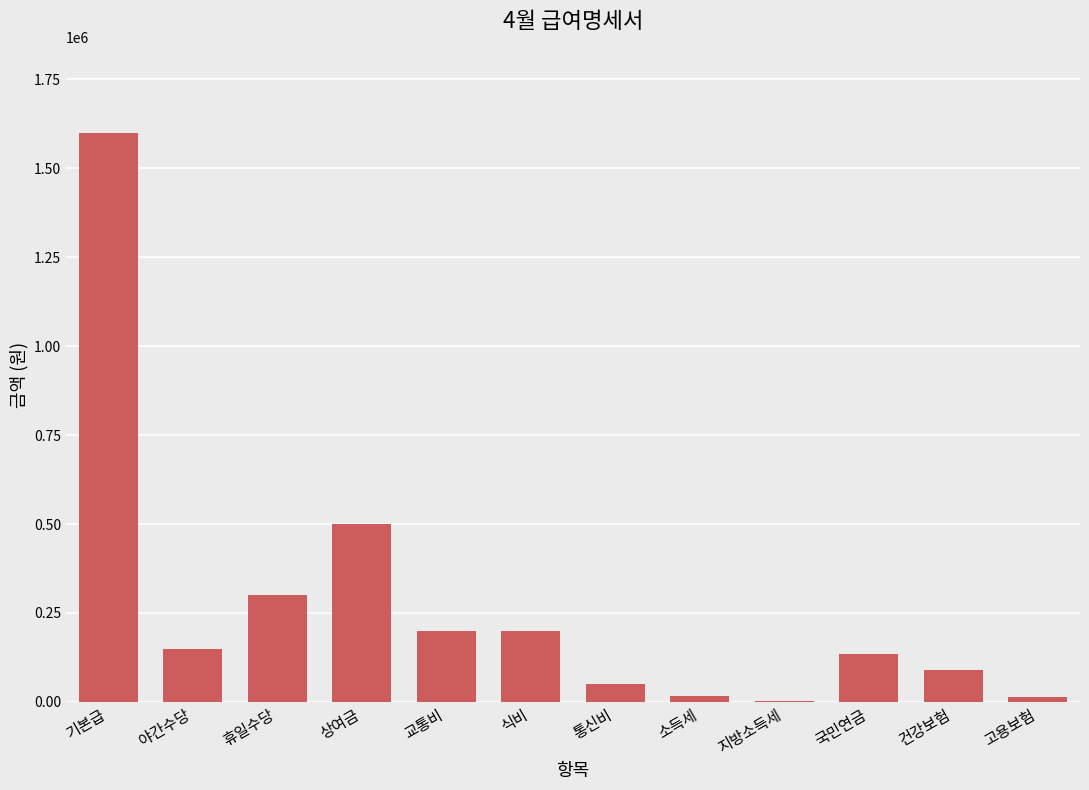

Where is the data nearest to the value 800855?

상여금